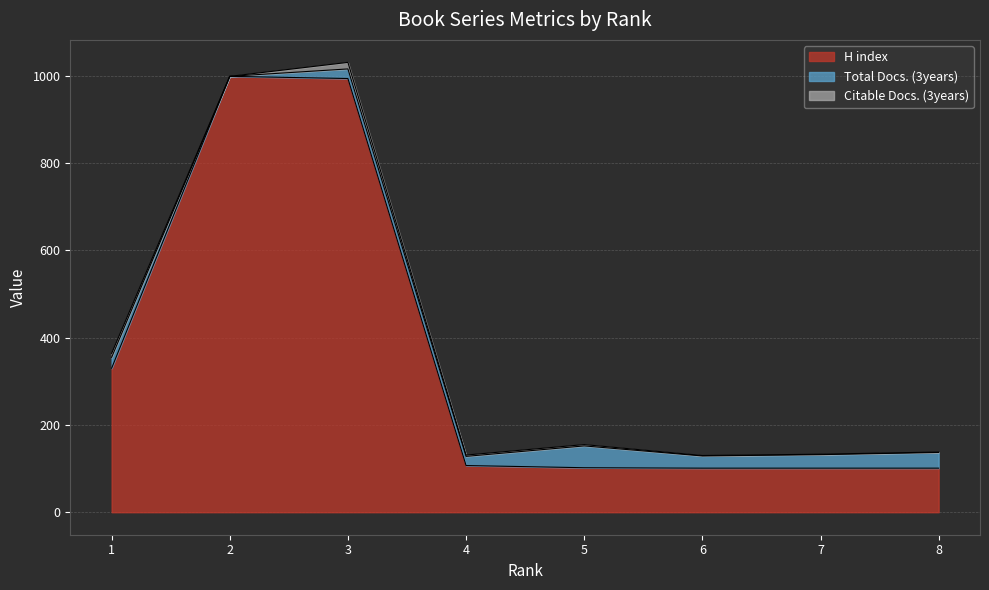

Which series changed the most between 4 and 5?

Total Docs. (3years)